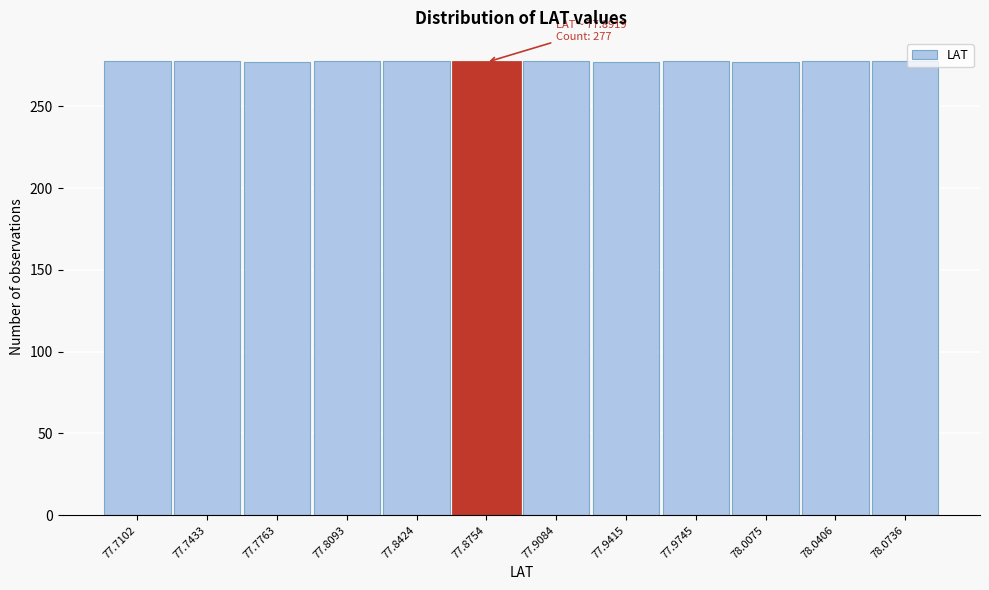

What is the ratio of the value at 77.7102 to the value at 78.0406?

1.0